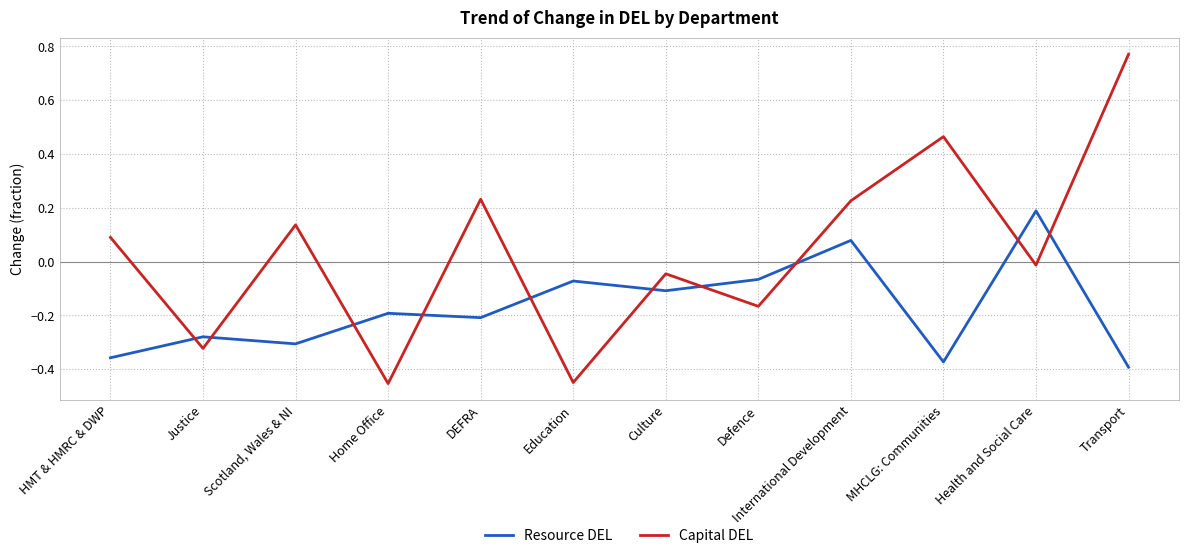

True or false: Resource DEL and Capital DEL intersect in this chart.

True